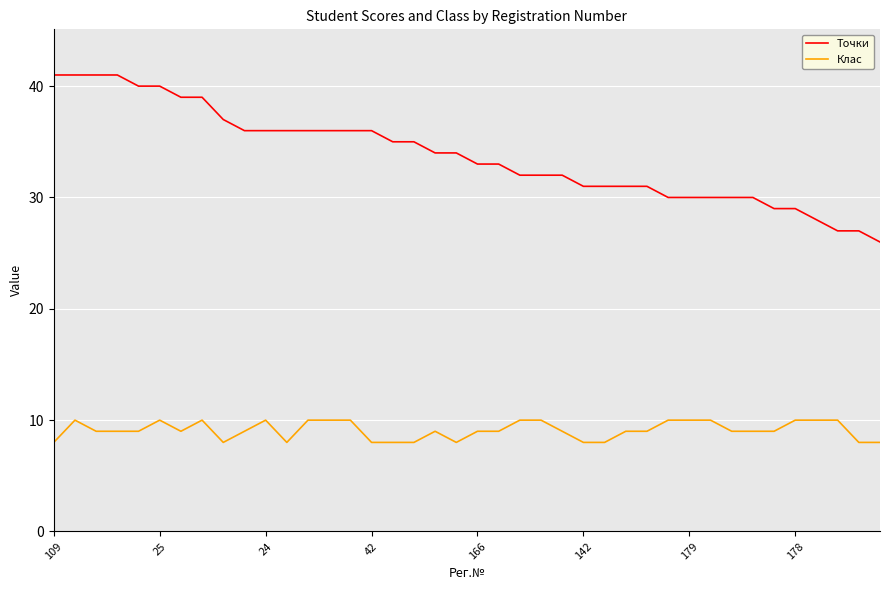

True or false: Клас and Точки cross at least once.

False